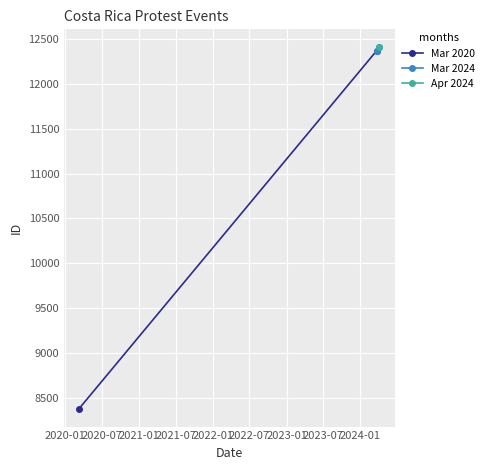

What is the greatest value displayed?

12408